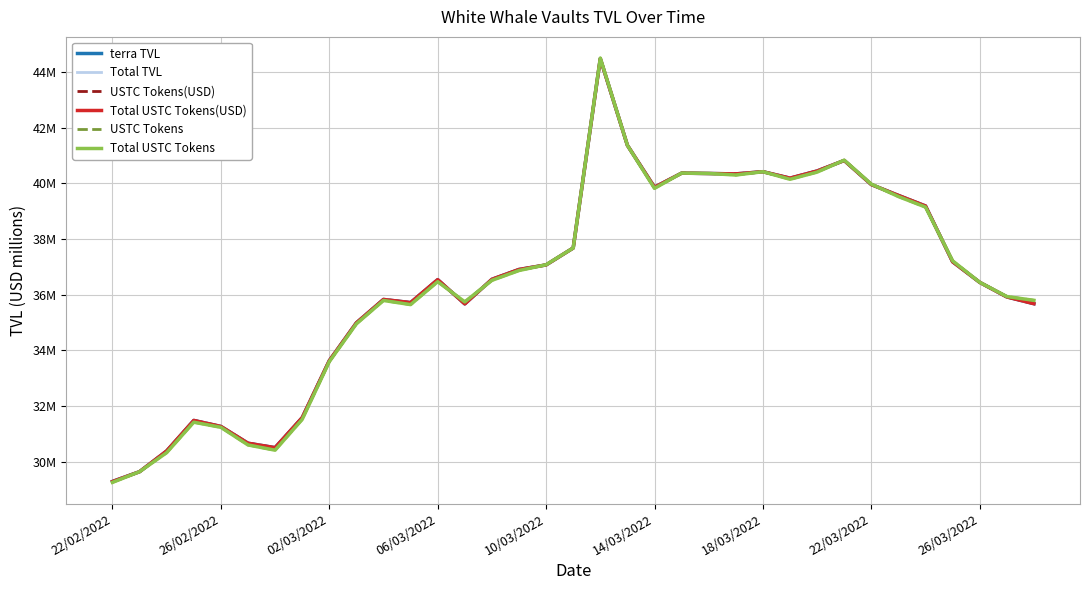

Does the chart display data point markers on the line(s)?

No